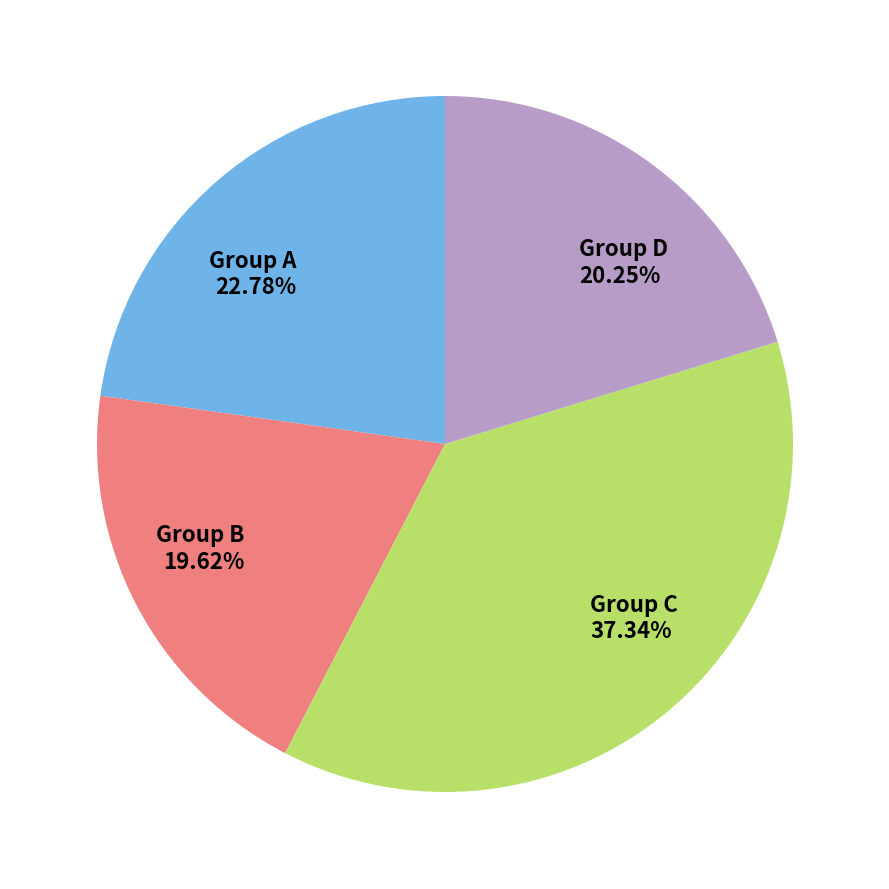

Between Group D and Group A, which is larger?

Group A